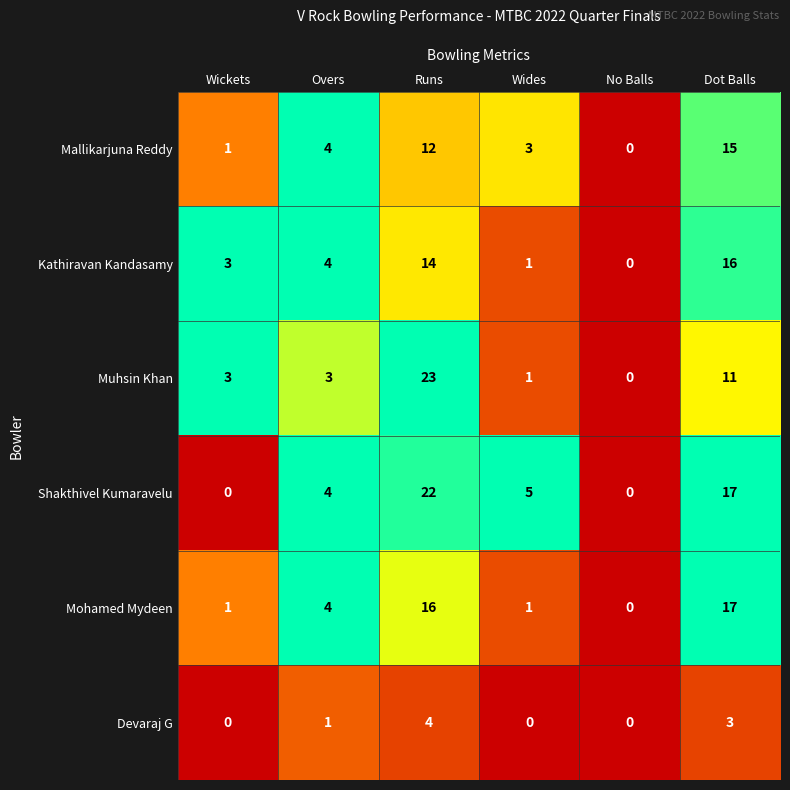

What is the difference between the maximum and minimum values in the Shakthivel Kumaravelu series?

22